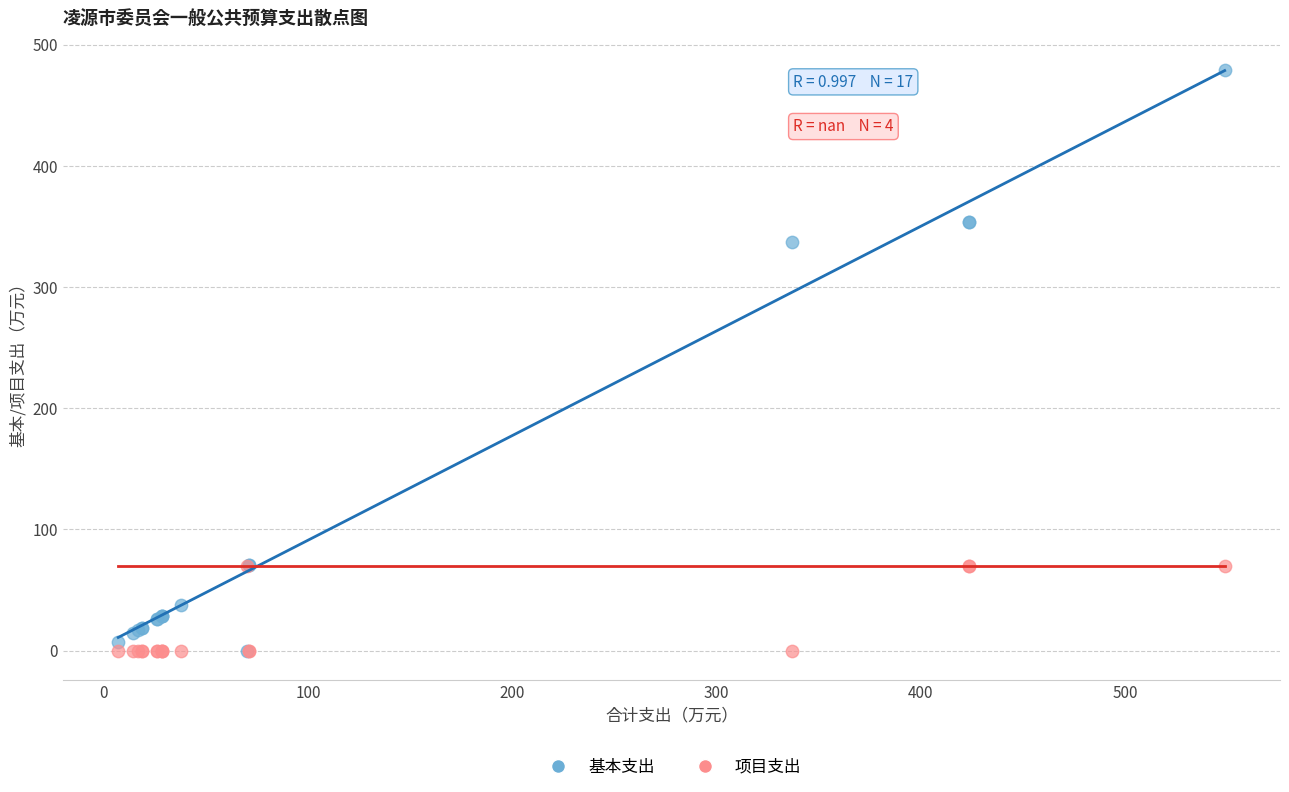

In the 基本支出 series, what Y value is closest to 239?

336.9